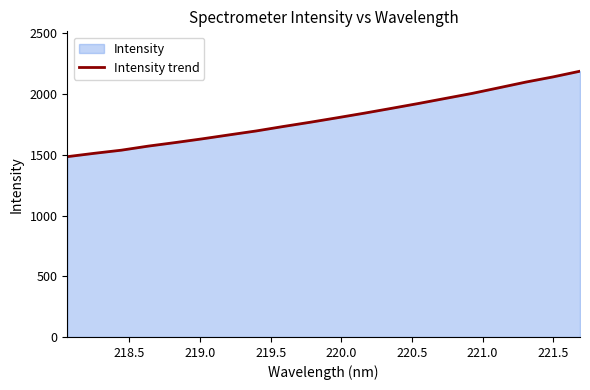

What is the average value?

1805.0